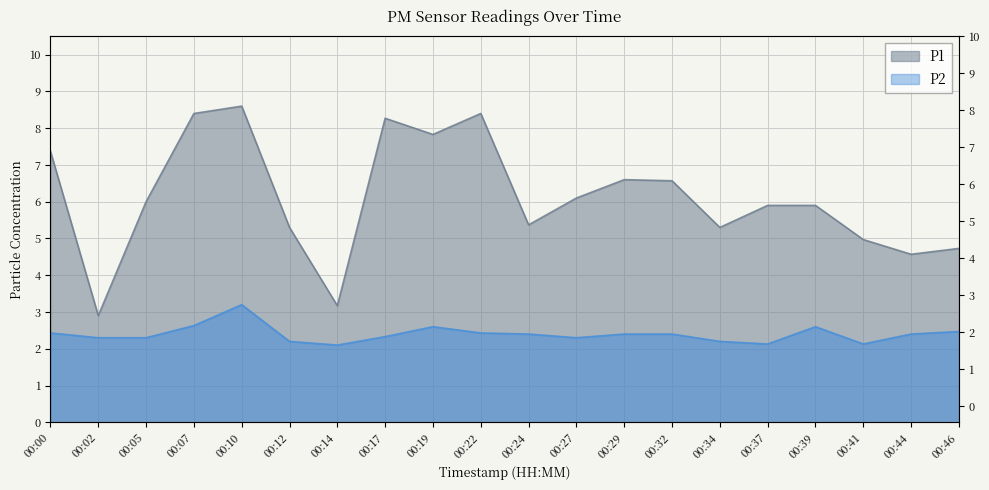

Reading left to right, what are all the values shown in this chart?

P1: 7.4	2.9	6.0	8.4	8.6	5.3	3.2	8.3	7.8	8.4	5.4	6.1	6.6	6.6	5.3	5.9	5.9	5.0	4.6	4.7
P2: 2.4	2.3	2.3	2.6	3.2	2.2	2.1	2.3	2.6	2.4	2.4	2.3	2.4	2.4	2.2	2.1	2.6	2.1	2.4	2.5